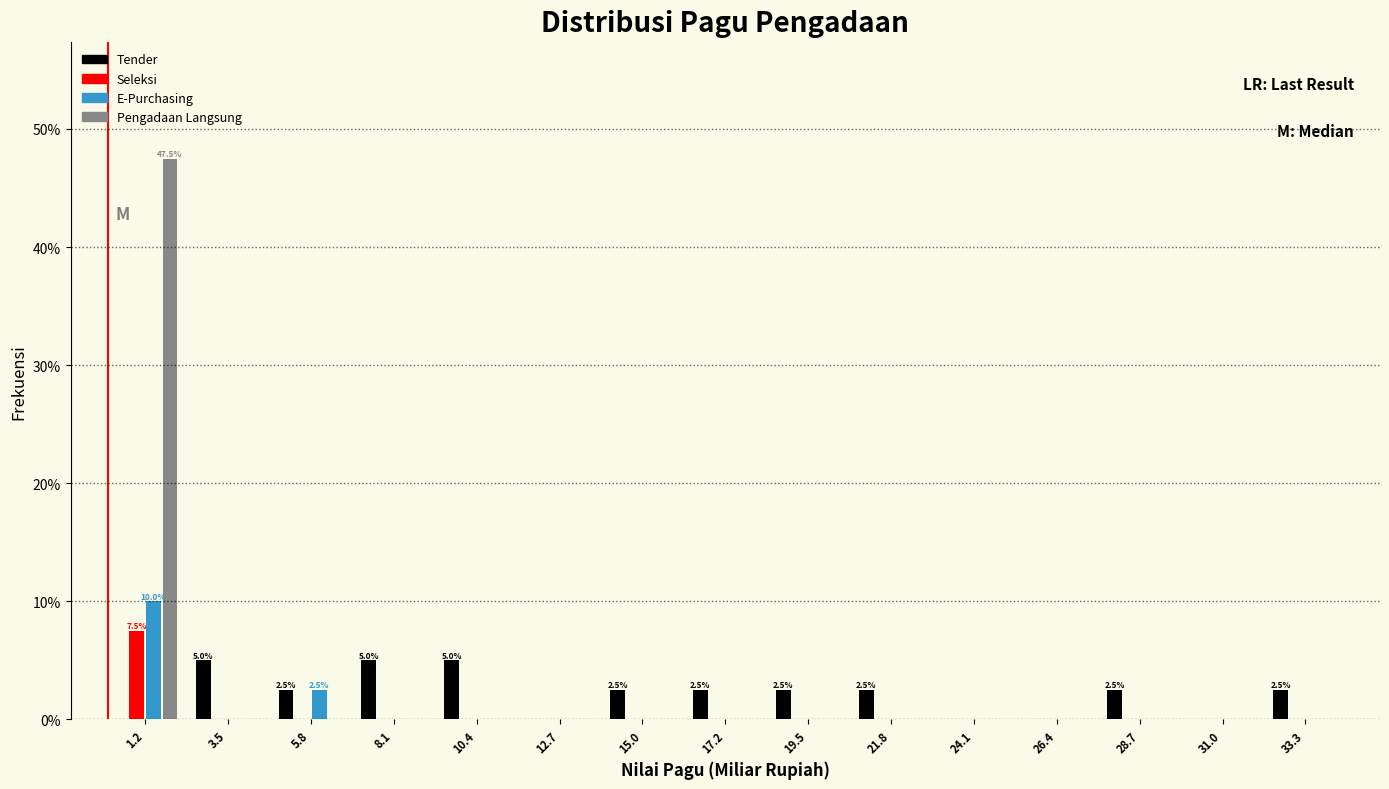

In the E-Purchasing series, which range on the x-axis has the tallest bar?

0.0 to 2.5